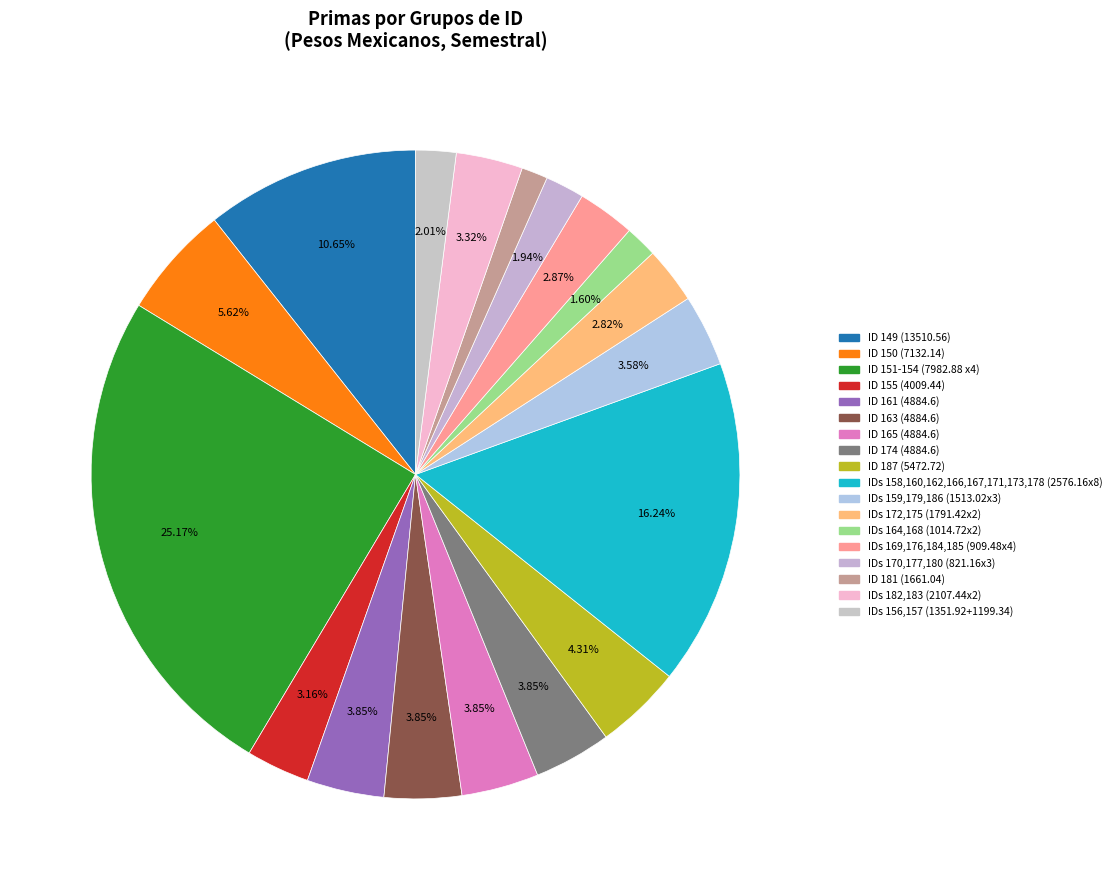

How many segments does this pie chart have?

18